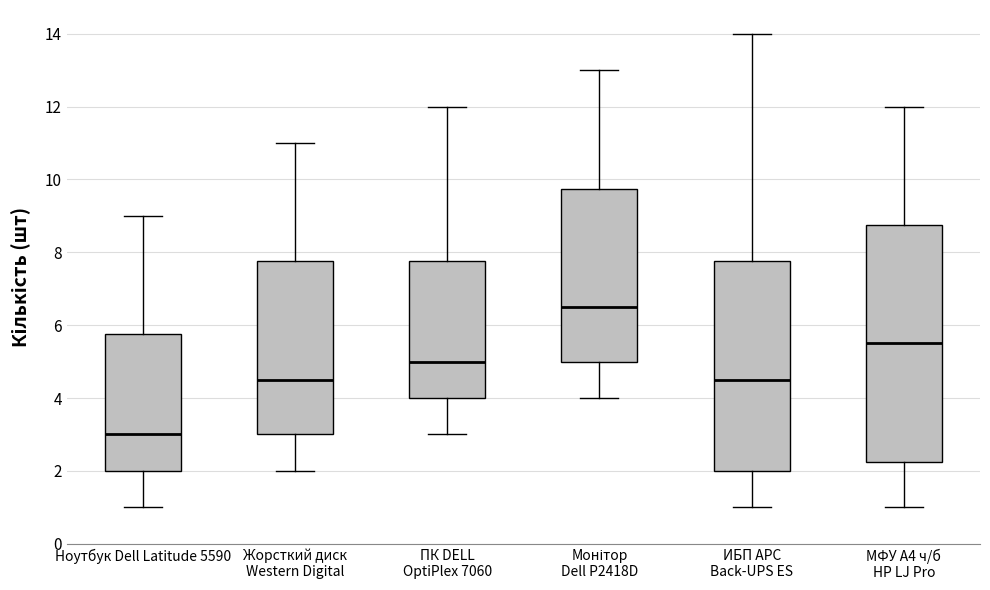

Reading left to right, transcribe this box plot: for each box, give where its median line is, the range the box spans, and where its two whiskers end, as read against the y-axis. The values are not printed on the chart, so give them approximately, as read against the axis.

Ноутбук Dell Latitude 5590: median 3.0, box 2.0 to 5.8, whiskers 1.0 to 9.0
Жорсткий диск Western Digital: median 4.6, box 3.0 to 7.8, whiskers 2.0 to 11.0
ПК DELL OptiPlex 7060: median 5.0, box 4.0 to 7.8, whiskers 3.0 to 12.0
Монітор Dell P2418D: median 6.6, box 5.0 to 9.8, whiskers 4.0 to 13.0
ИБП APC Back-UPS ES: median 4.6, box 2.0 to 7.8, whiskers 1.0 to 14.0
МФУ А4 ч/б HP LJ Pro: median 5.6, box 2.2 to 8.8, whiskers 1.0 to 12.0